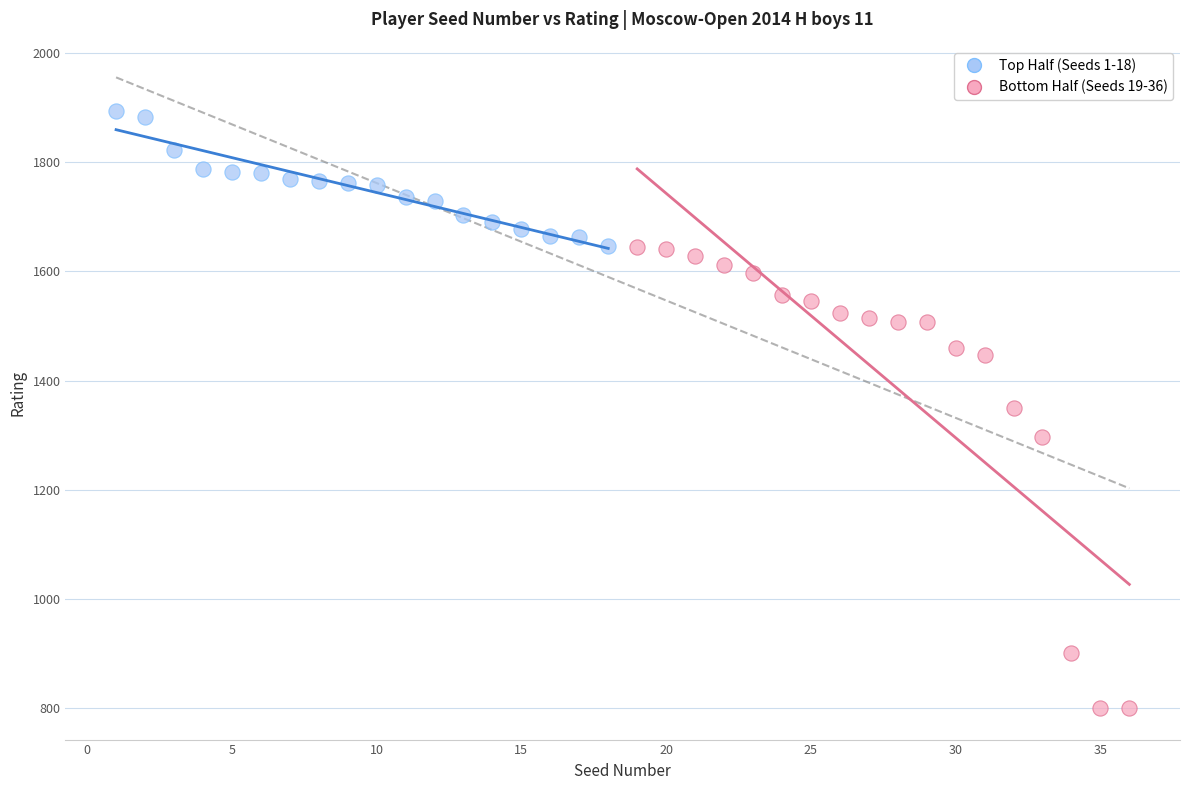

Which series reaches the minimum Y coordinate?

Bottom Half (Seeds 19-36)